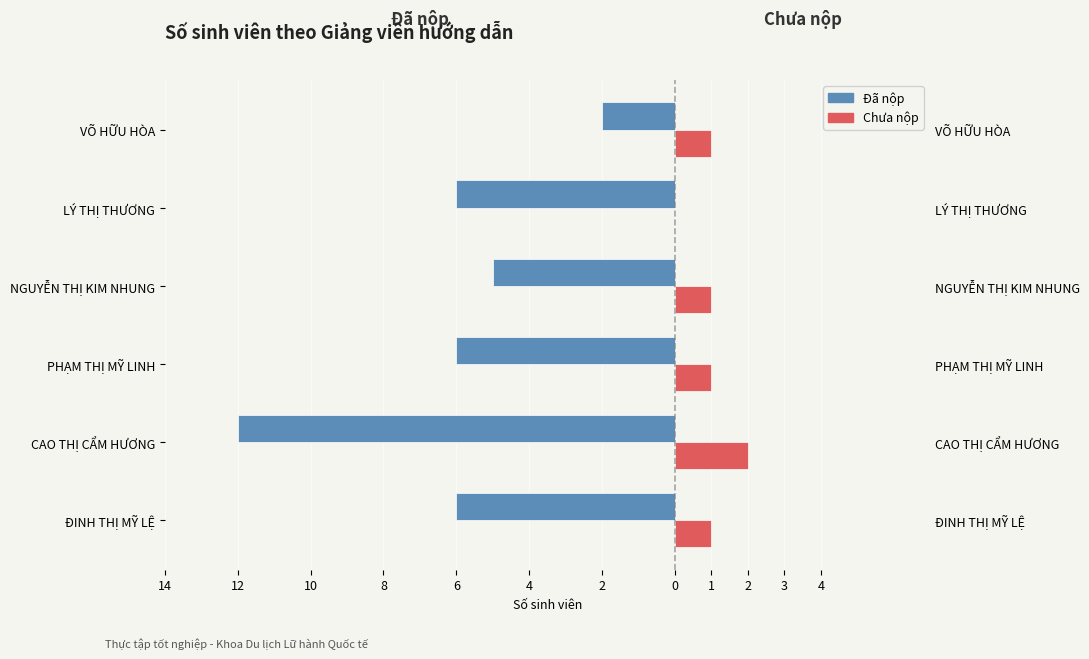

Reading right to left, extract all data points from this chart.

Đã nộp: -2	-6	-5	-6	-12	-6
Chưa nộp: 1	0	1	1	2	1